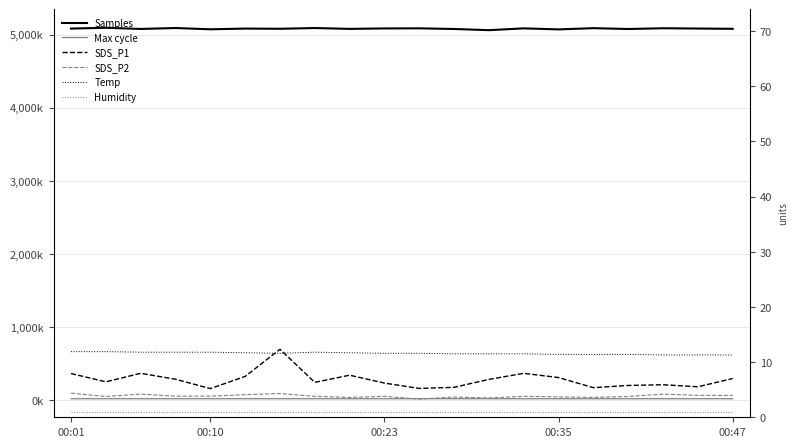

How many data points in SDS_P1 are less than 6?

7